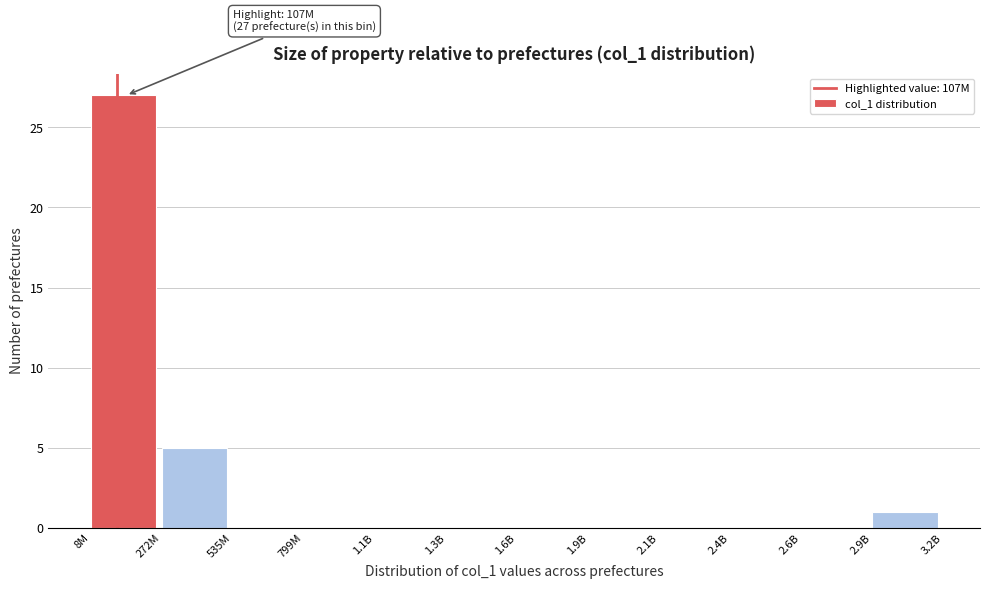

Reading right to left, list all the values displayed in this chart.

2.9B=1	2.6B=0	2.4B=0	2.1B=0	1.9B=0	1.6B=0	1.3B=0	1.1B=0	799M=0	535M=0	272M=5	8M=27